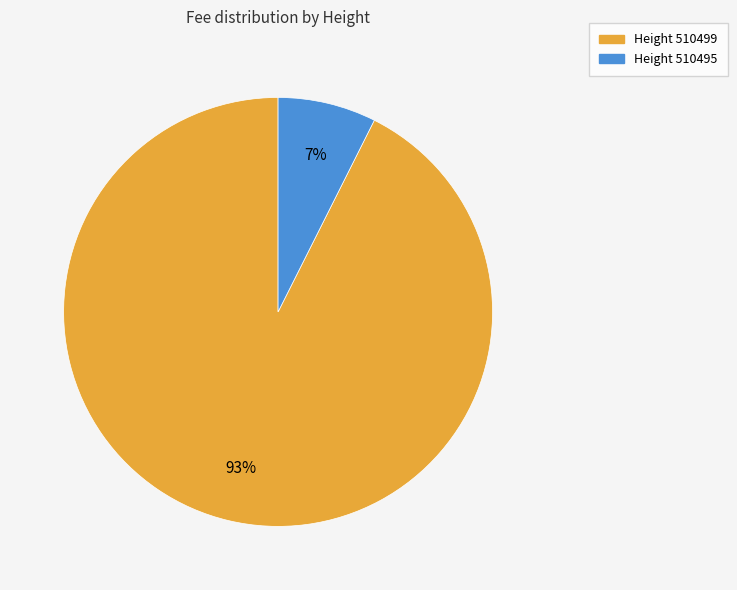

How many segments does this pie chart have?

2